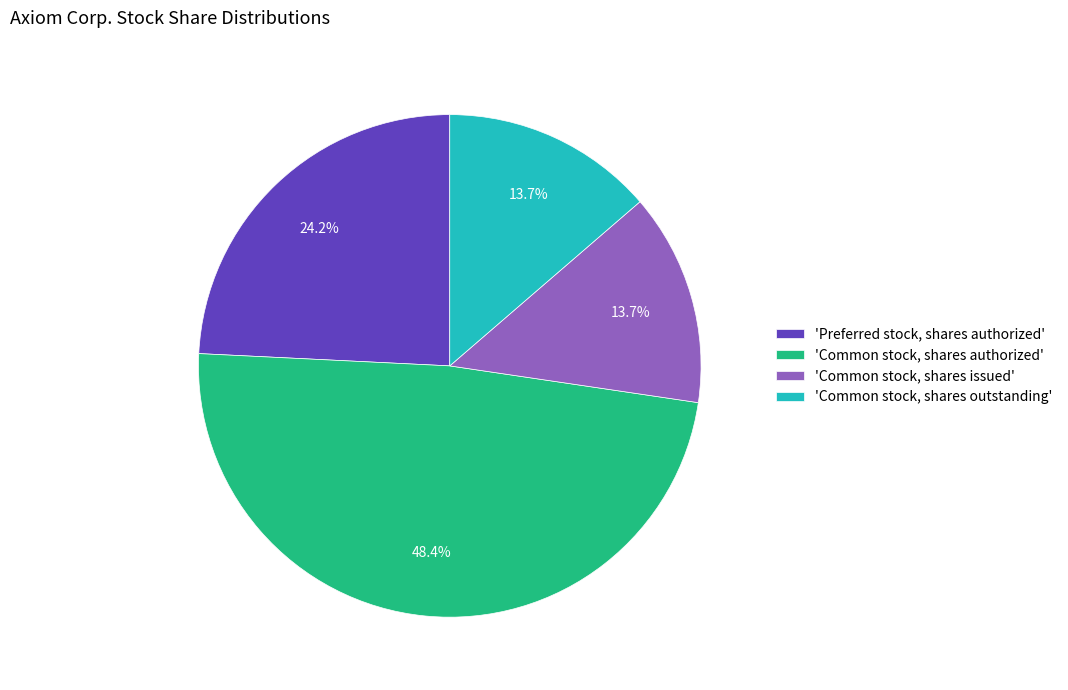

Is there any slice that represents more than half of the pie?

No